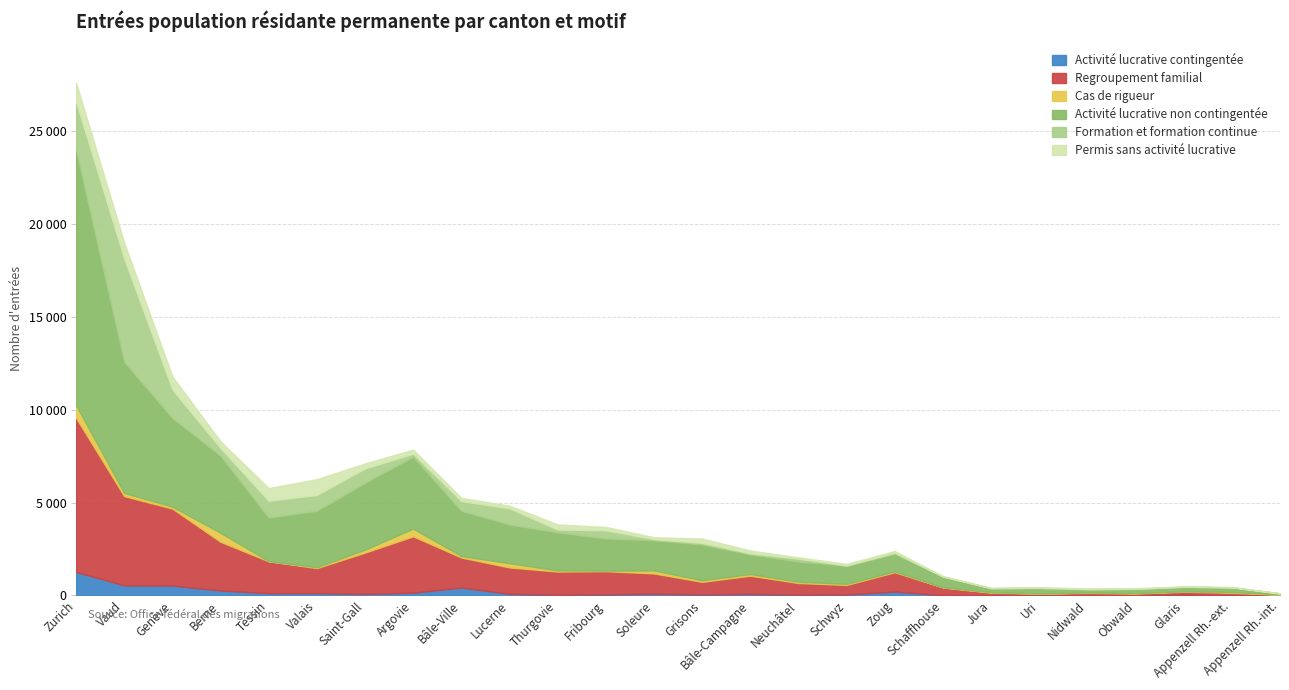

True or false: Regroupement familial has more than 1 interior local peaks.

True